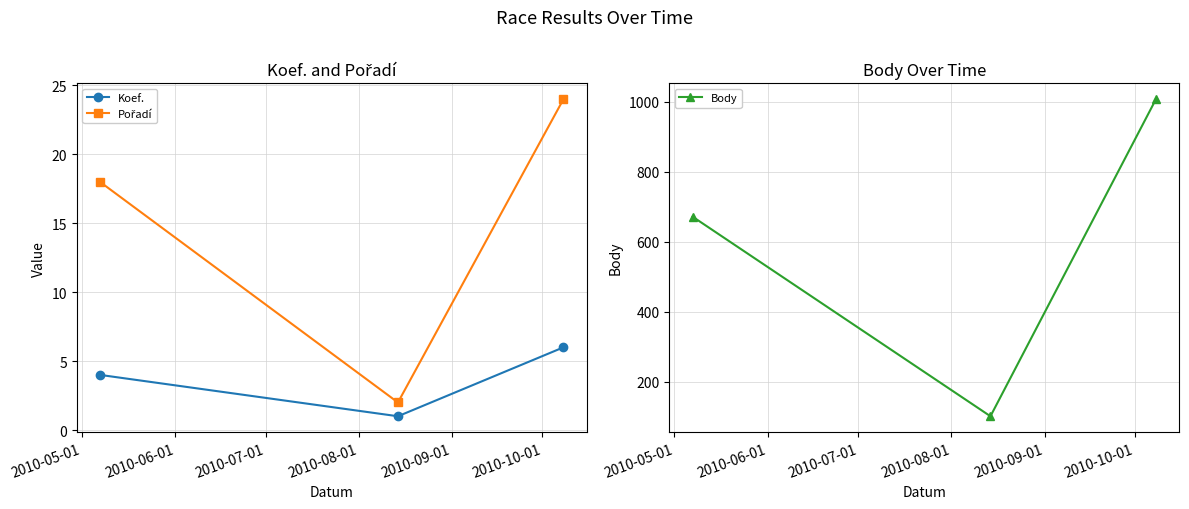

What is the value of the Body point at the 2nd from the left?

101